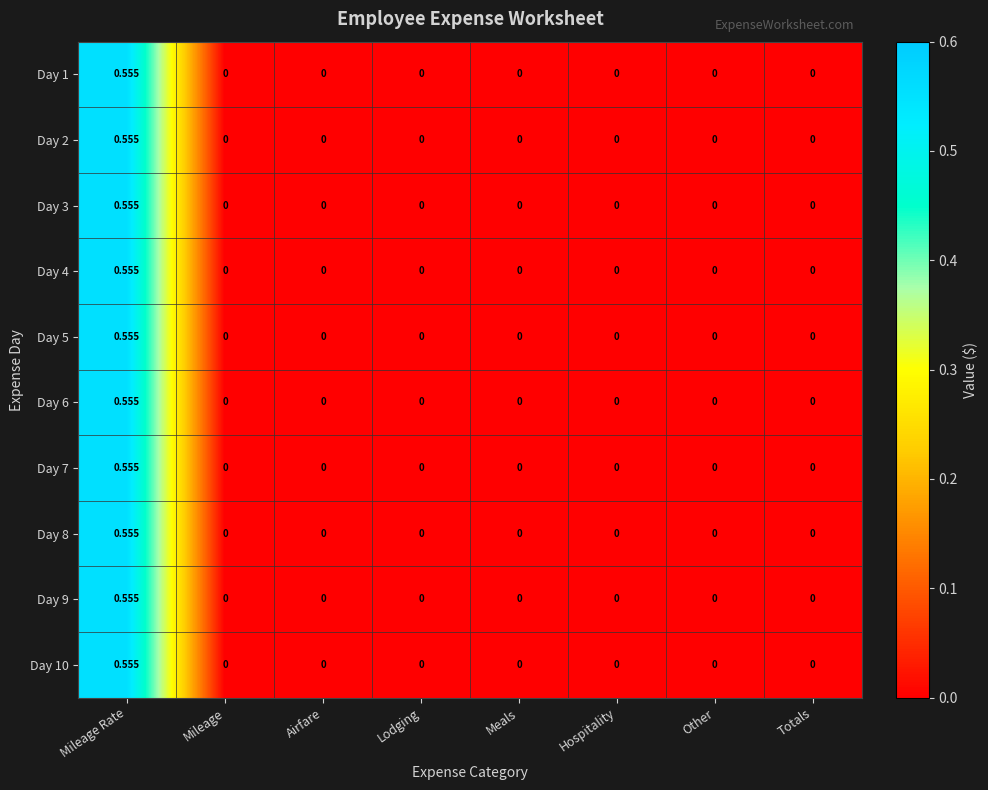

At which category does the chart reach its peak across all series?

Mileage Rate